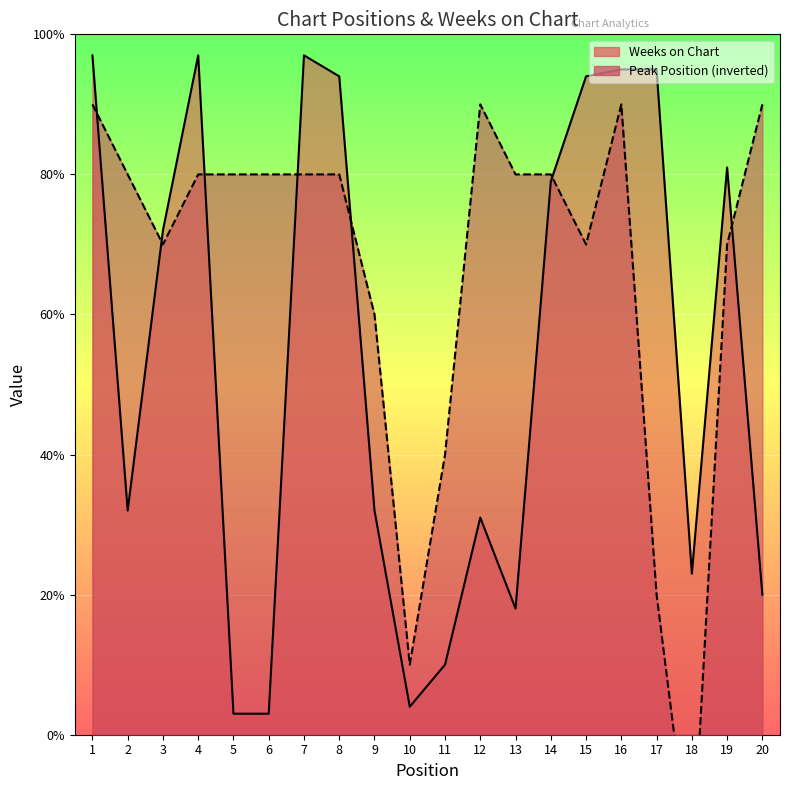

Reading left to right, what are all the values shown in this chart?

Peak Position: 1=90	2=80	3=70	4=80	5=80	6=80	7=80	8=80	9=60	10=10	11=40	12=90	13=80	14=80	15=70	16=90	17=20	18=-20	19=70	20=90
Weeks on Chart: 1=97	2=32	3=72	4=97	5=3	6=3	7=97	8=94	9=32	10=4	11=10	12=31	13=18	14=79	15=94	16=95	17=95	18=23	19=81	20=20